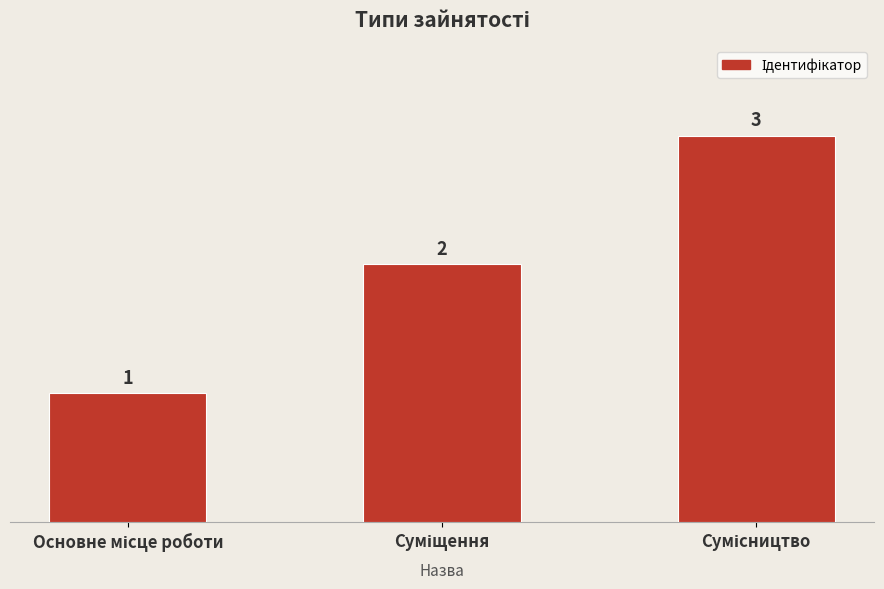

What is the value of the 2nd bar from the left?

2